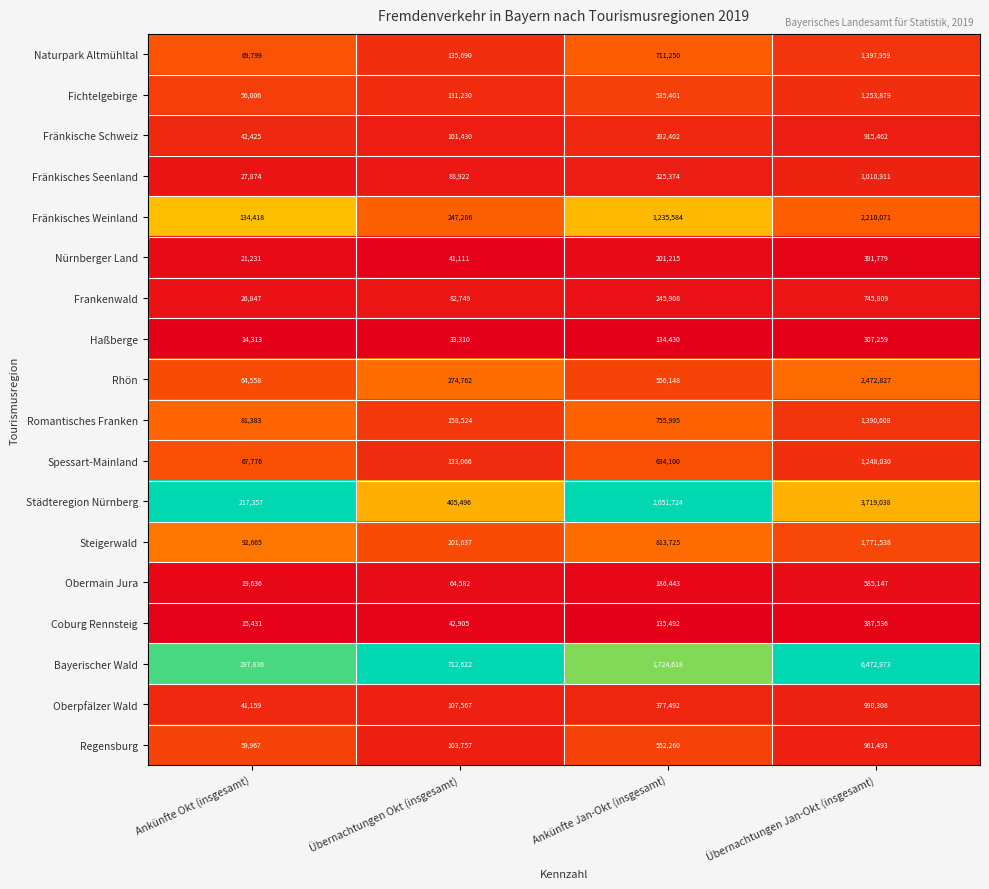

Is it true that Naturpark Altmühltal equals 1397959 at Übernachtungen Jan-Okt (insgesamt)?

True